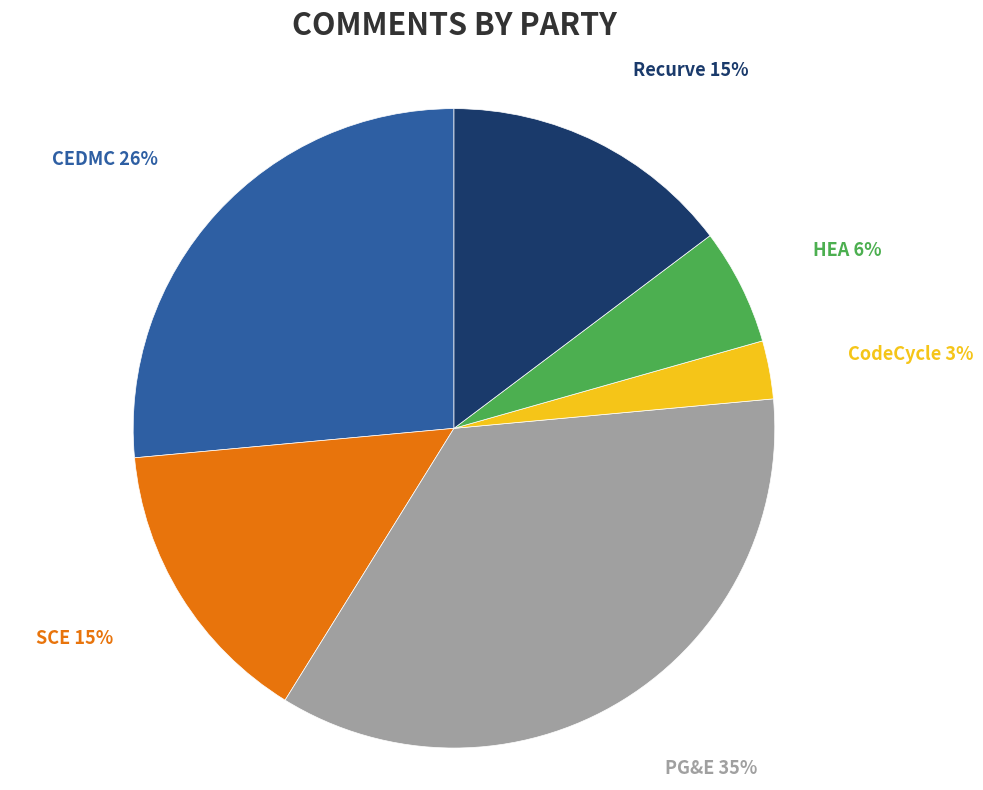

To the nearest percent, what is the difference between the PG&E and CEDMC slice percentages?

9%